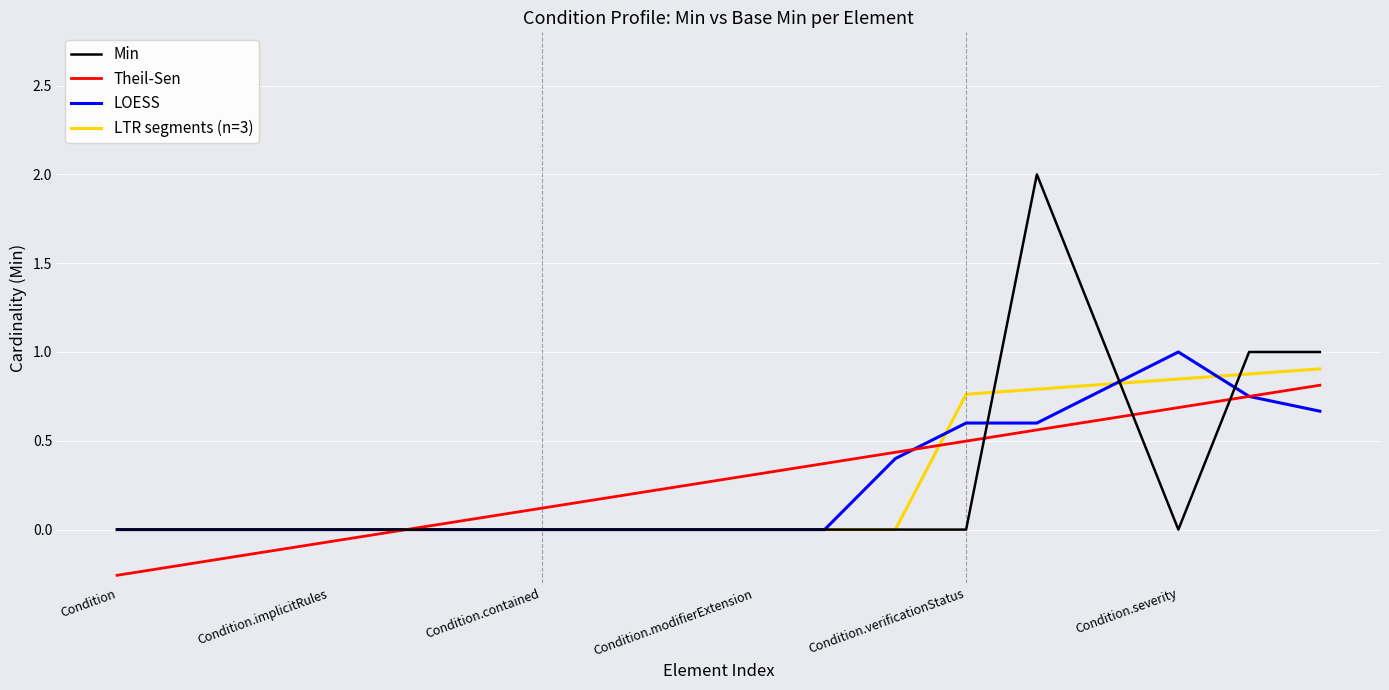

Which series has the largest range (max minus min)?

Min